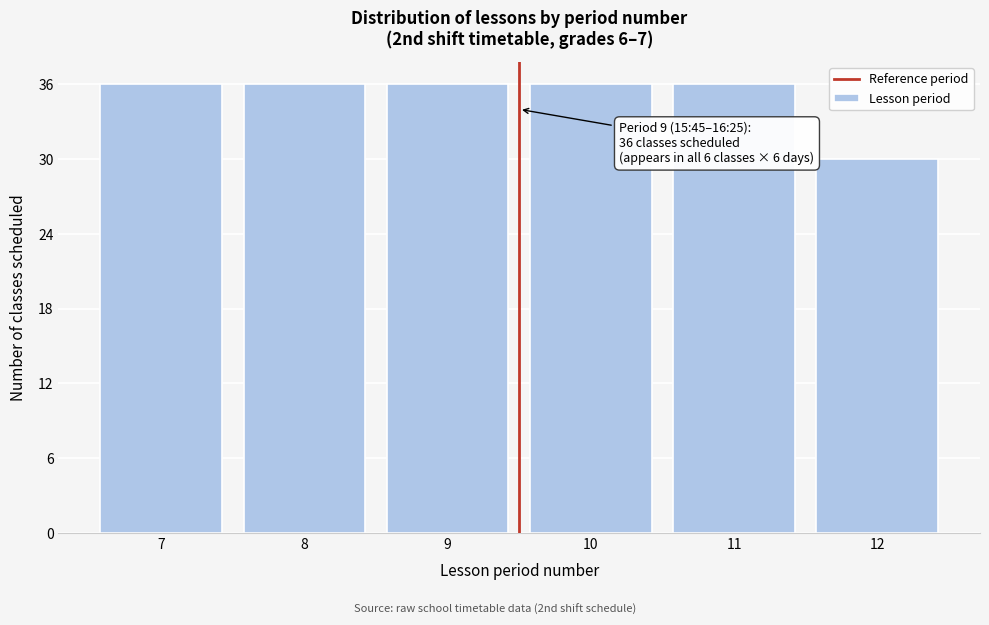

Reading left to right, extract all data points from this chart.

7=36	8=36	9=36	10=36	11=36	12=30